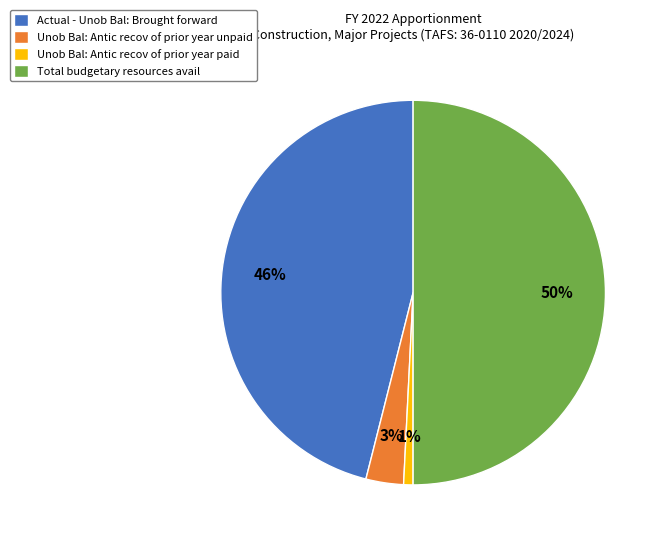

Does Unob Bal: Antic recov of prior year unpaid account for over 50% of the chart?

No